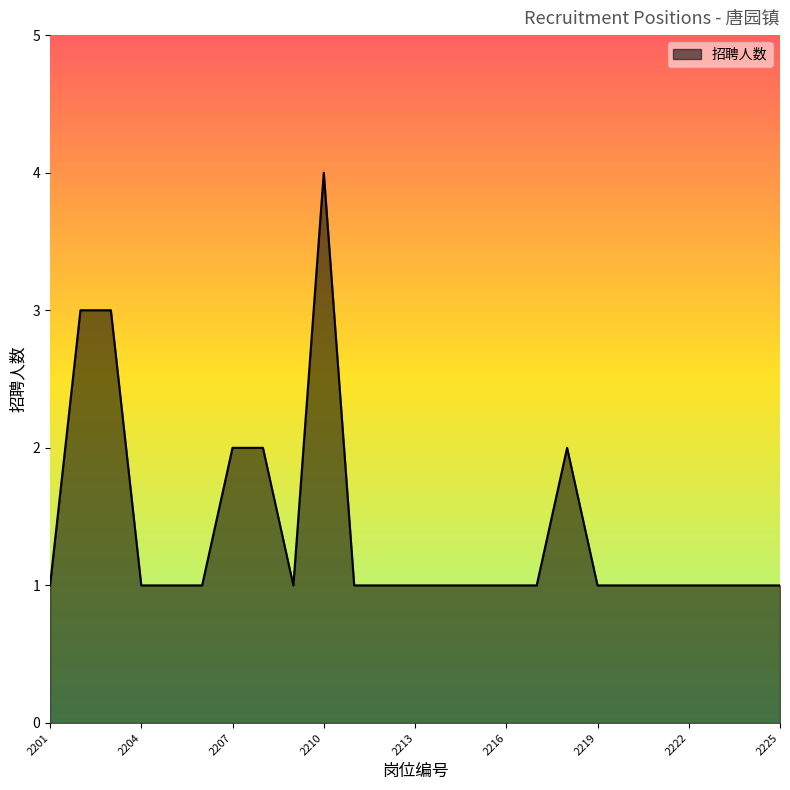

What is the greatest value displayed?

4